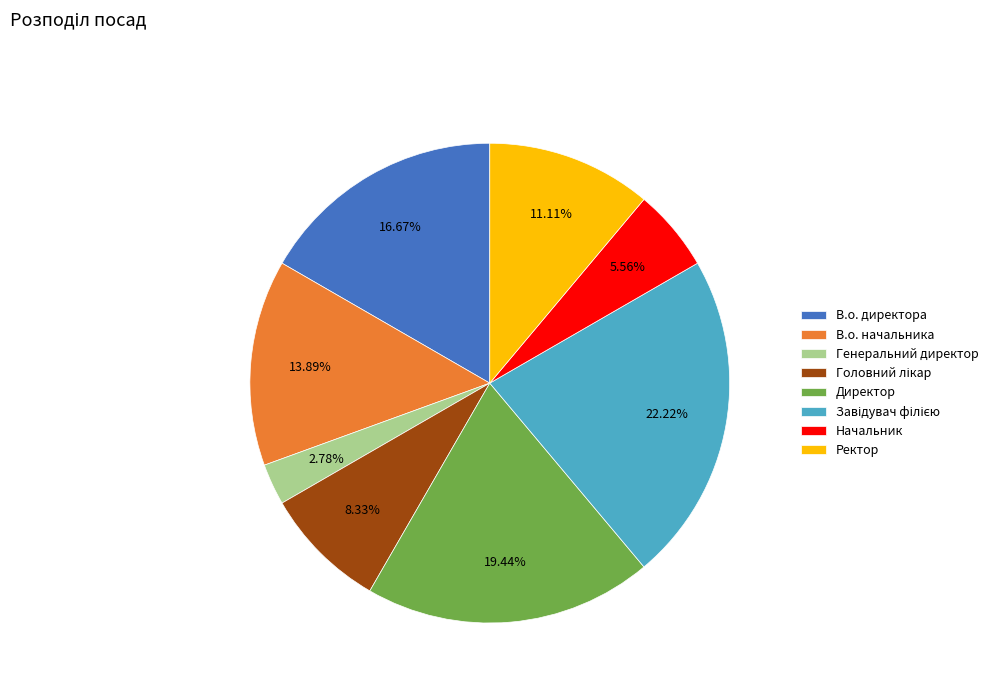

Which category has the smallest portion of the pie?

Генеральний директор